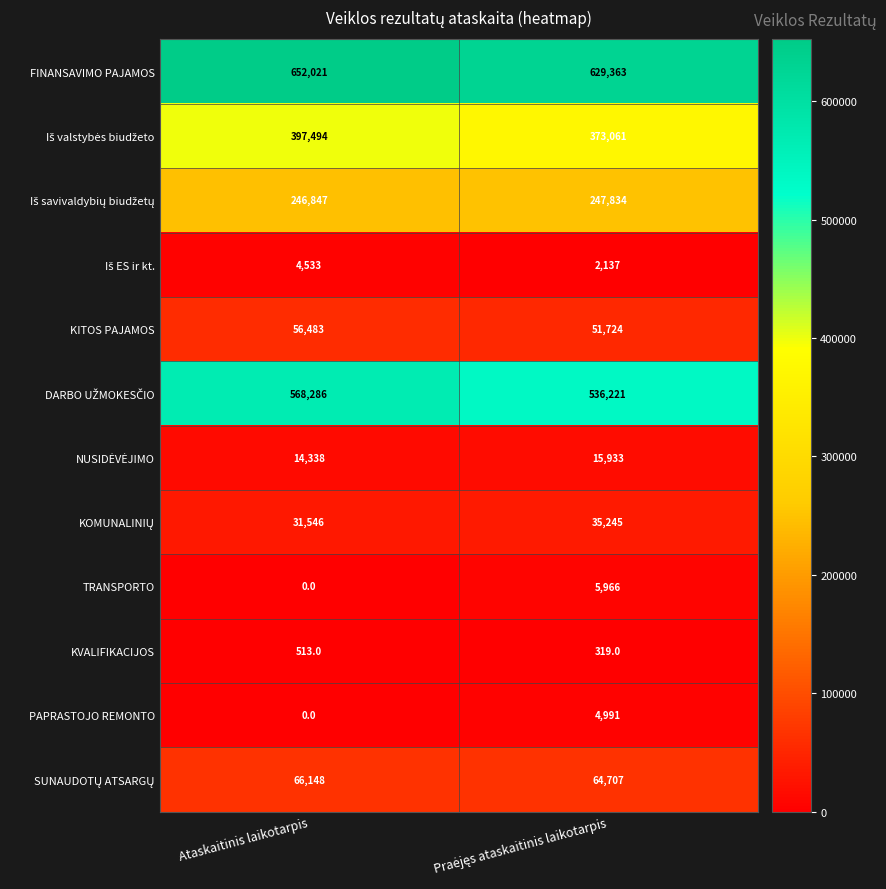

Which label corresponds to the smallest value in the chart?

Ataskaitinis laikotarpis